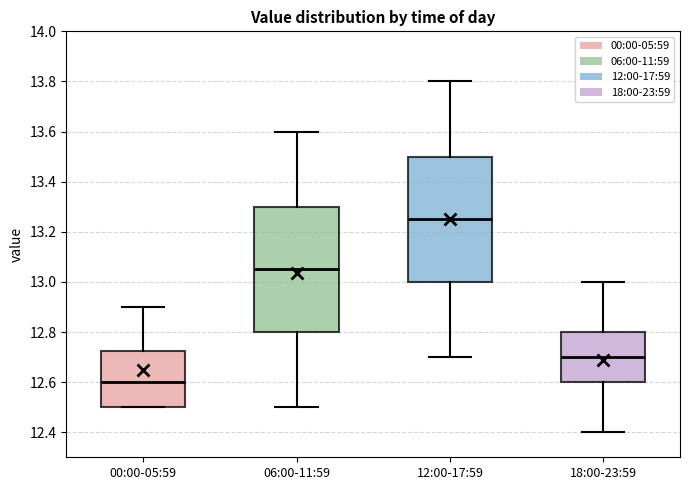

Where does the median line of the box for 18:00-23:59 sit on the y-axis? The values are not printed on the chart, so give them approximately, as read against the axis.

12.70